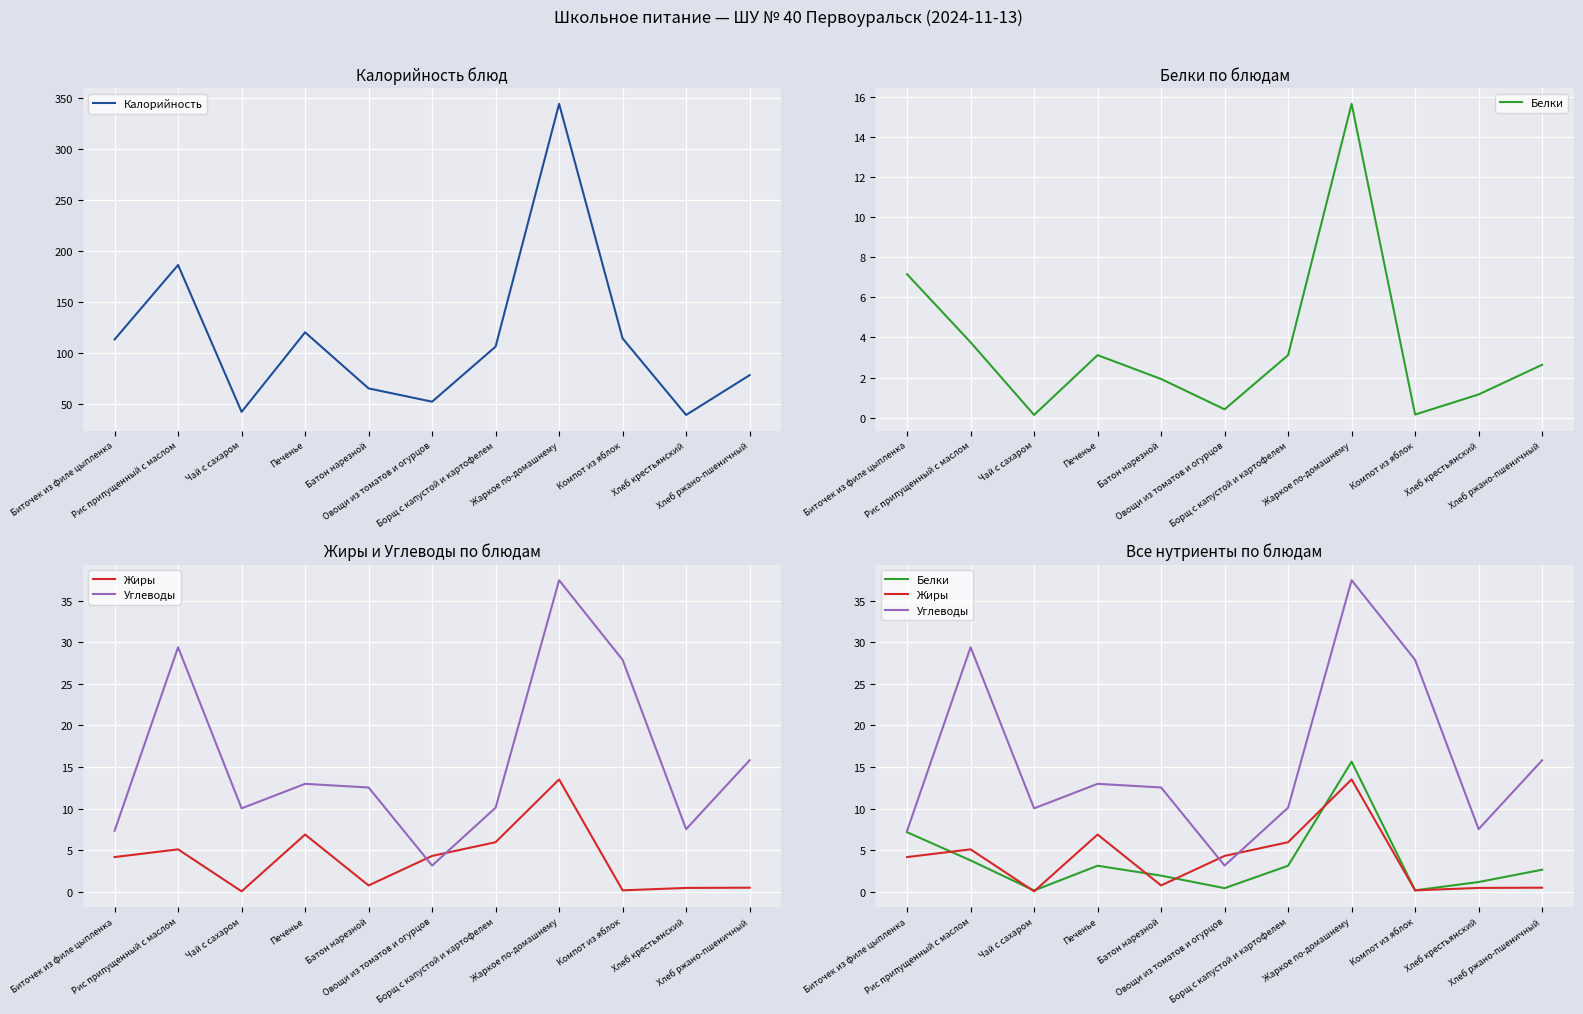

Reading left to right, what are all the values shown in this chart?

Калорийность: 113.0	186.0	42.0	120.0	65.0	52.0	106.0	344.0	114.0	39.0	78.0
Белки: 7.2	3.8	0.1	3.1	1.9	0.4	3.1	15.6	0.2	1.2	2.6
Жиры: 4.2	5.1	0.0	6.9	0.8	4.3	6.0	13.5	0.2	0.5	0.5
Углеводы: 7.3	29.4	10.0	13.0	12.5	3.1	10.1	37.5	27.9	7.5	15.8